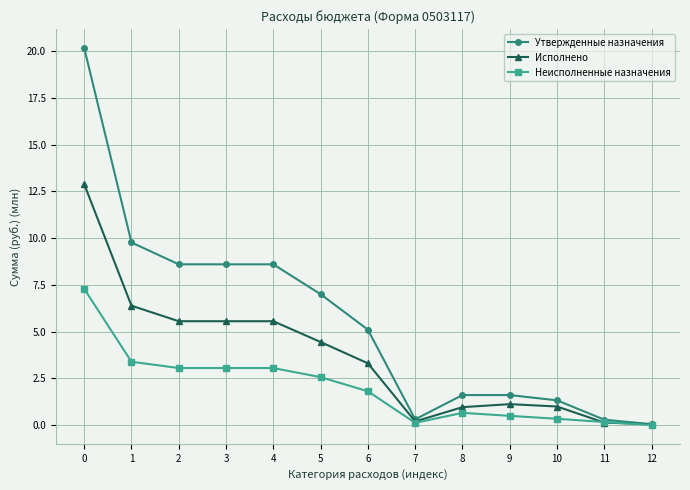

List the series in order of their peak value, highest first.

Утвержденные назначения, Исполнено, Неисполненные назначения